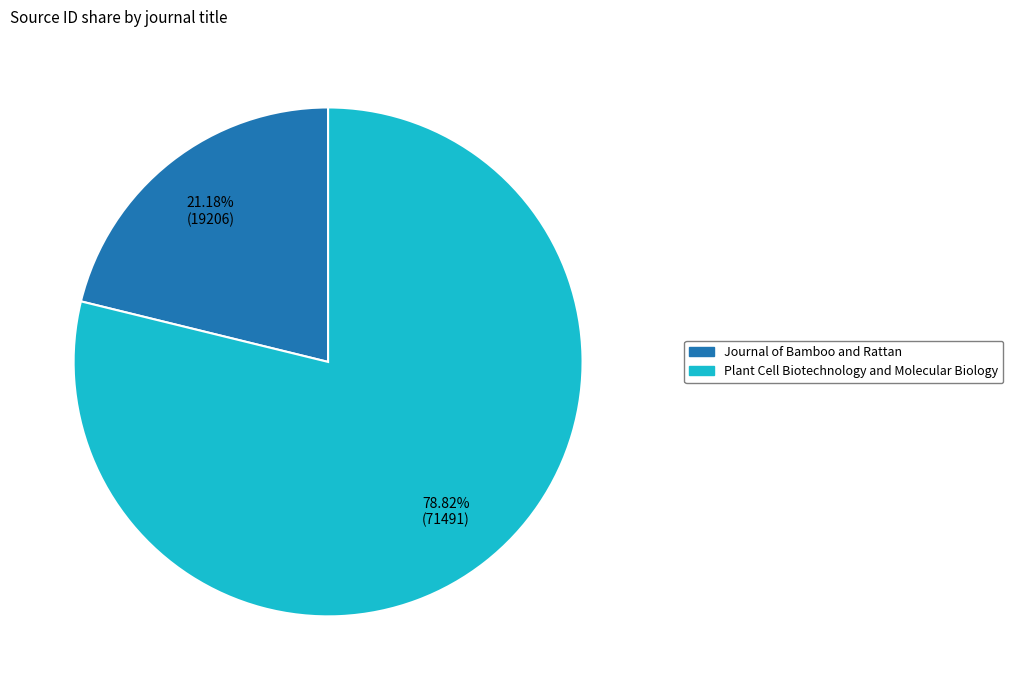

How much of the chart is everything except Journal of Bamboo and Rattan?

78.8%